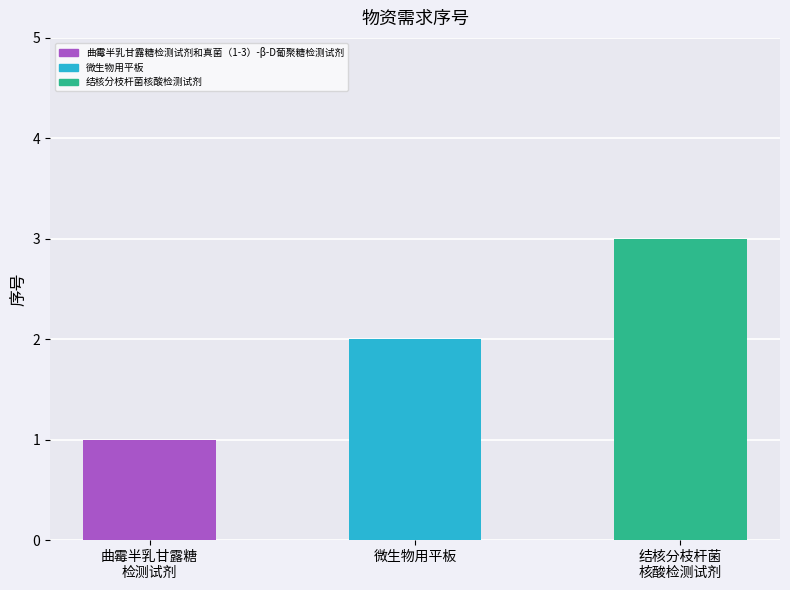

How many data points are less than 2?

1